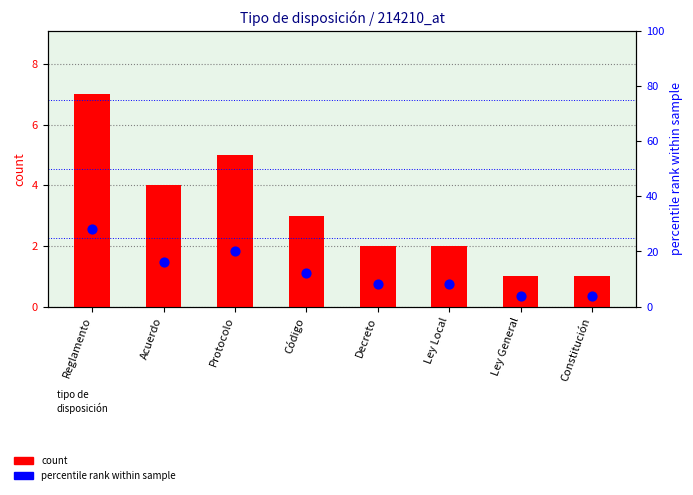

At how many categories does at least one series exceed 8?

4